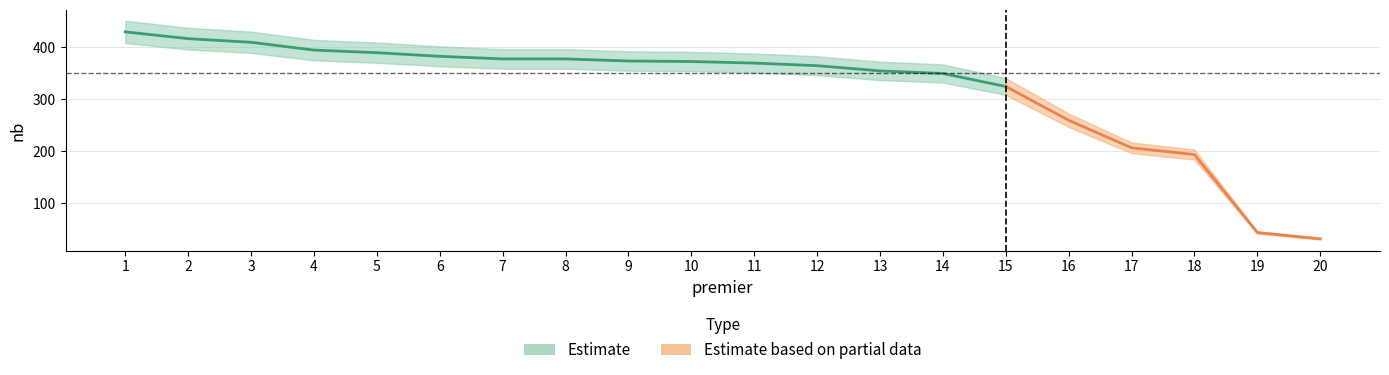

Rank the categories by value from lowest to highest.

20, 19, 18, 17, 16, 15, 14, 13, 12, 11, 10, 9, 7, 8, 6, 5, 4, 3, 2, 1